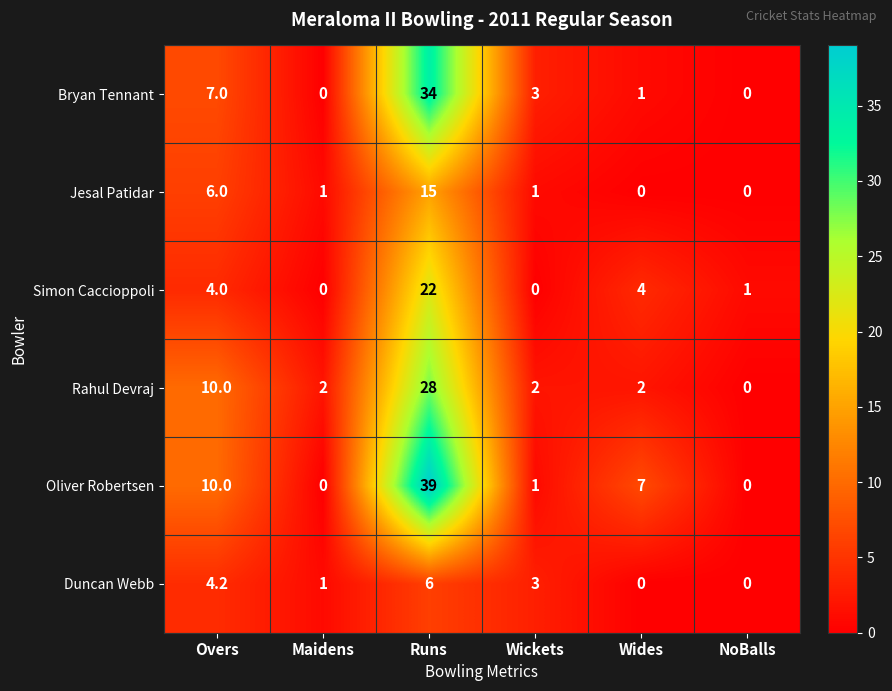

At which label does Bryan Tennant reach its peak?

Runs